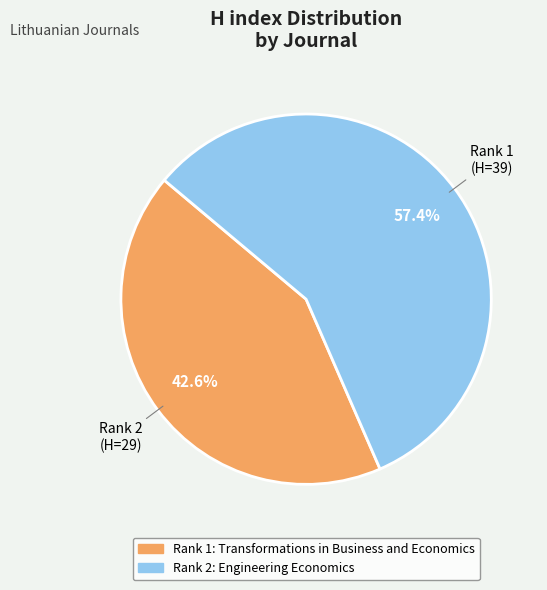

Is there a majority slice in this chart?

Yes